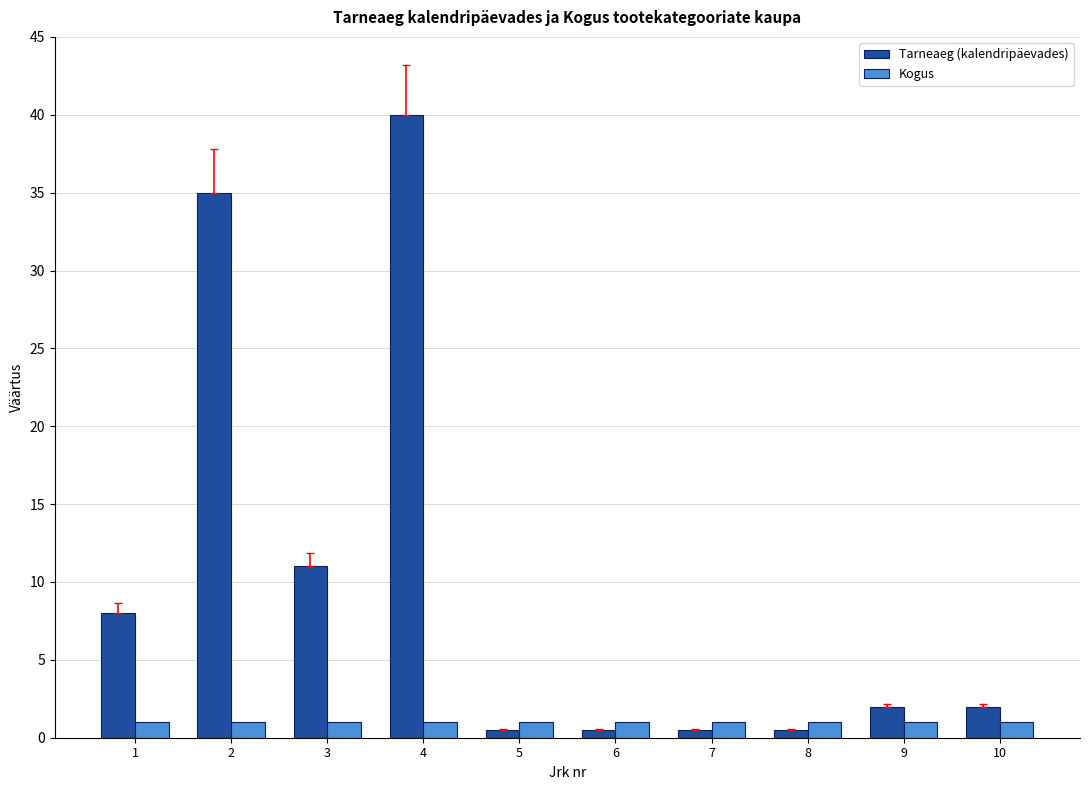

How many bars are there in total?

20